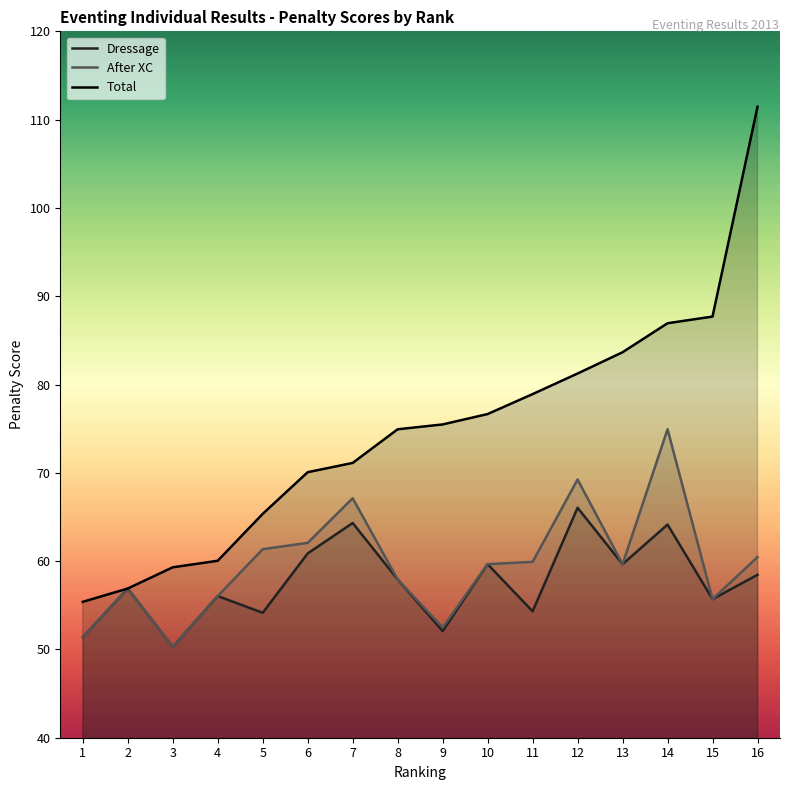

Between 14 and 15, which series saw the biggest shift?

After XC